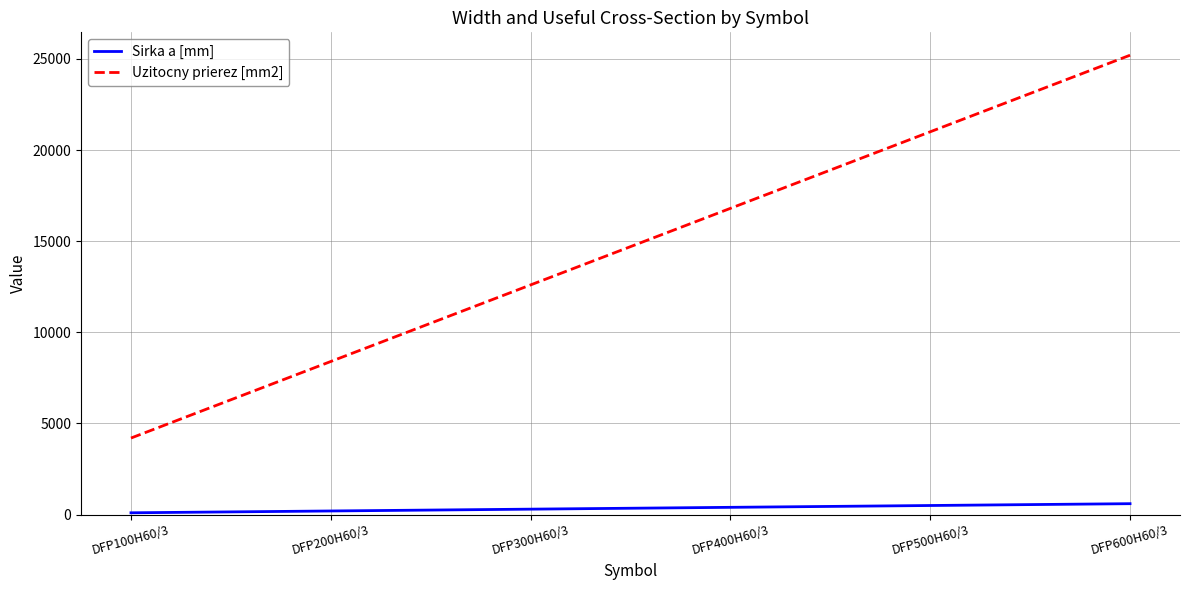

Which series has the largest total across all categories?

Uzitocny prierez [mm2]